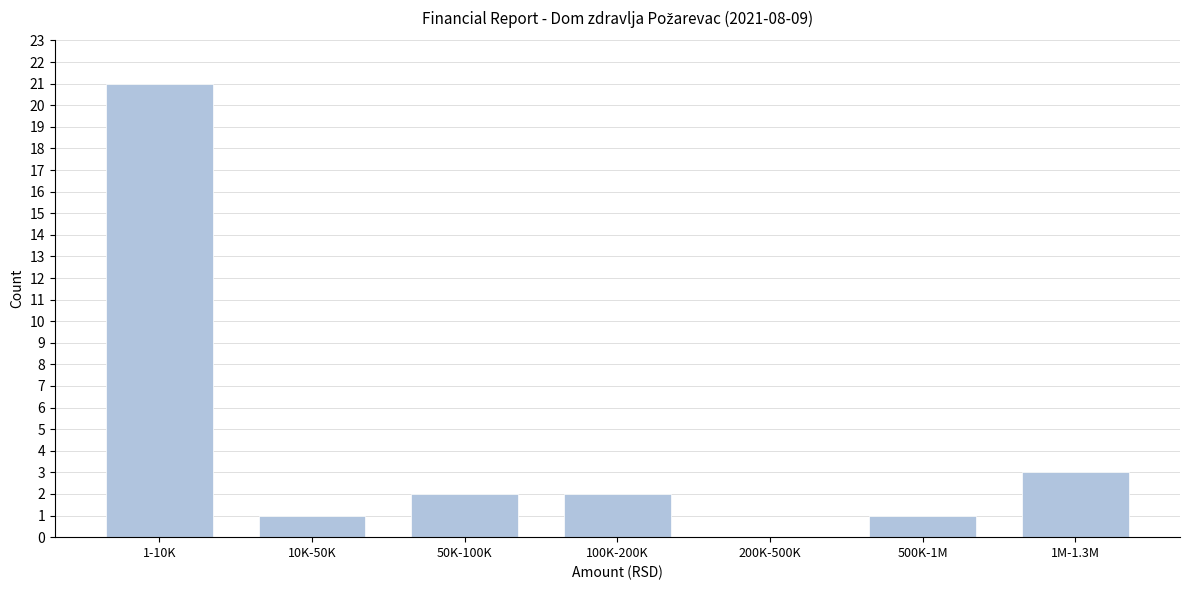

Reading right to left, extract all data points from this chart.

1M-1.3M=3	500K-1M=1	200K-500K=0	100K-200K=2	50K-100K=2	10K-50K=1	1-10K=21